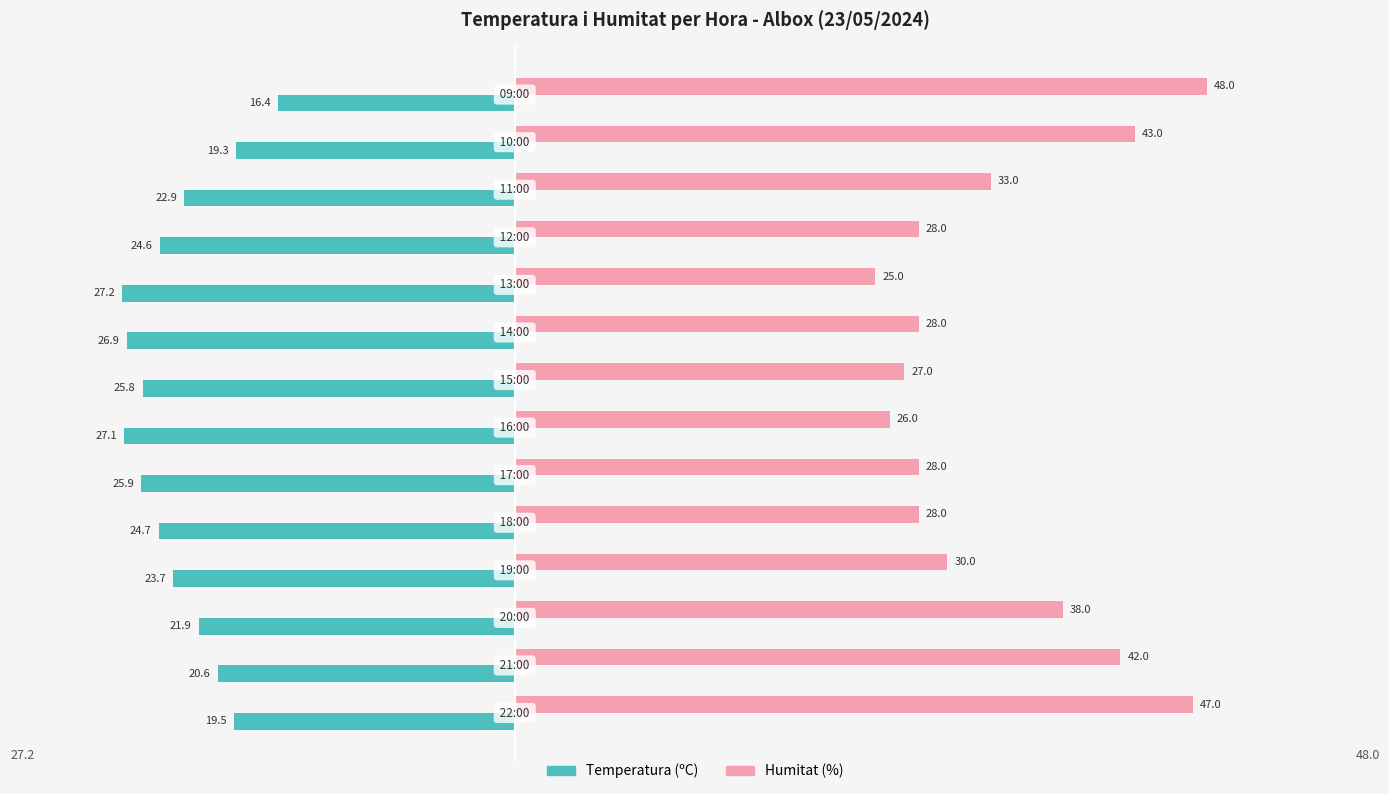

Which series has the largest range (max minus min)?

Humitat (%)